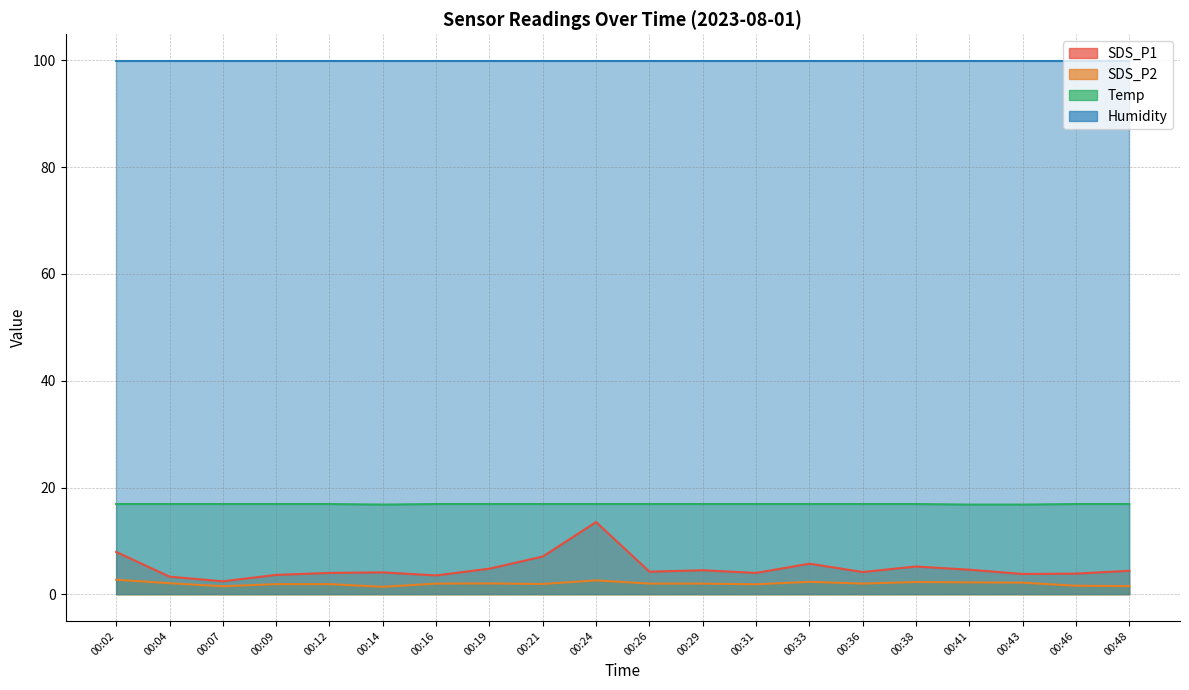

At how many categories does at least one series exceed 4?

20